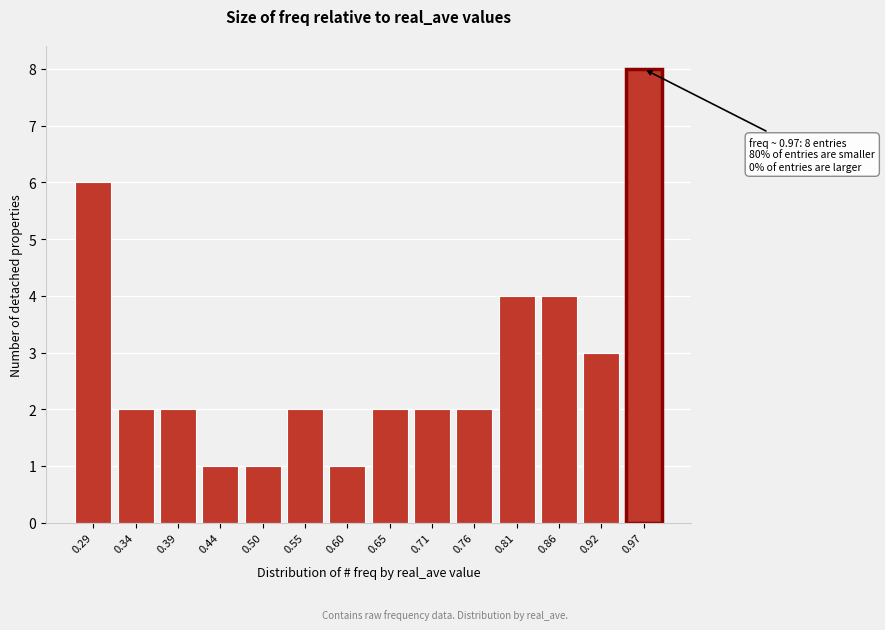

Reading right to left, transcribe all the data shown in this chart.

0.97=8	0.92=3	0.86=4	0.81=4	0.76=2	0.71=2	0.65=2	0.60=1	0.55=2	0.50=1	0.44=1	0.39=2	0.34=2	0.29=6